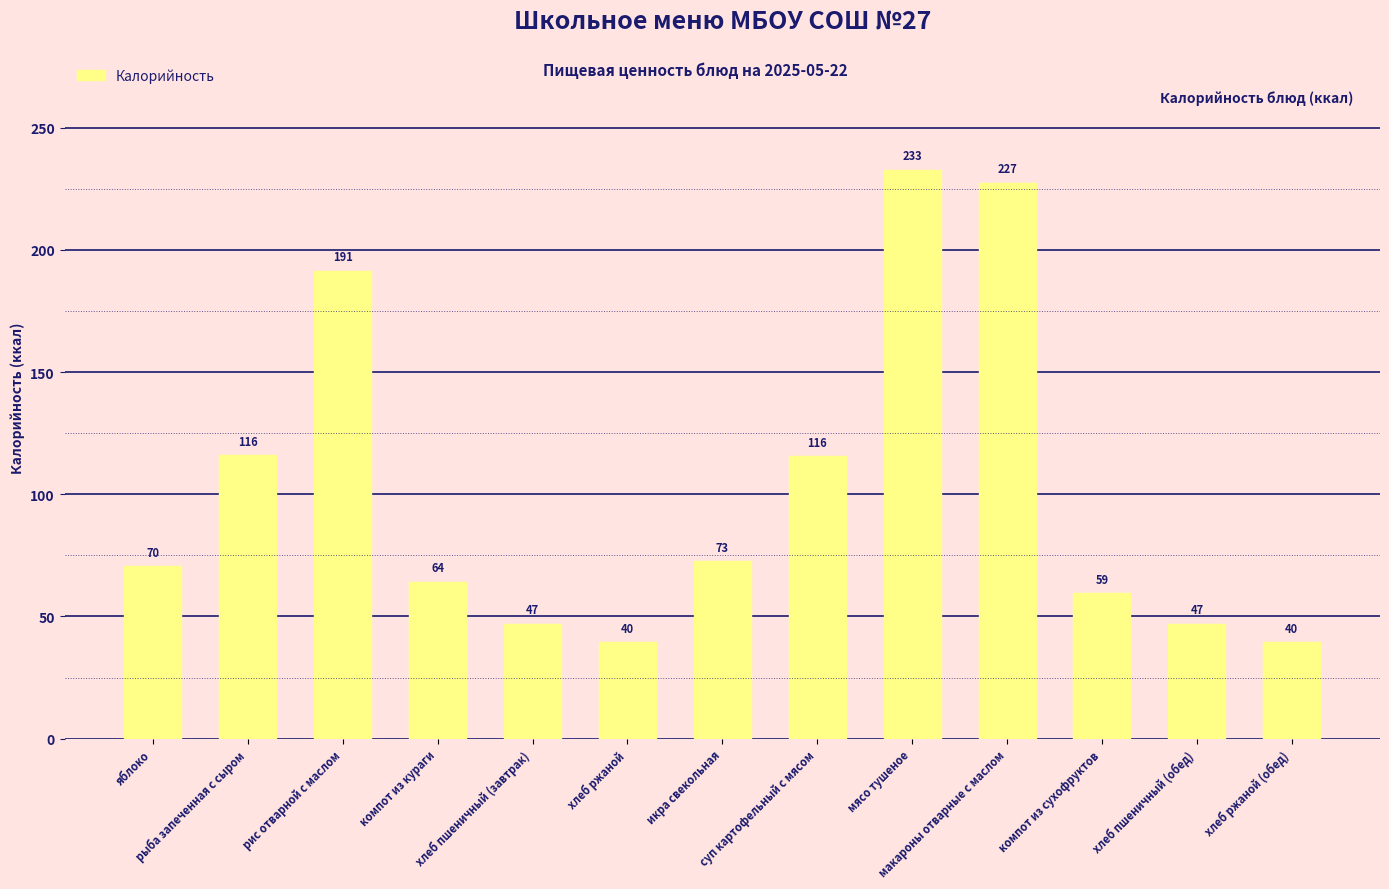

The value at яблоко is 70.5. True or false?

True